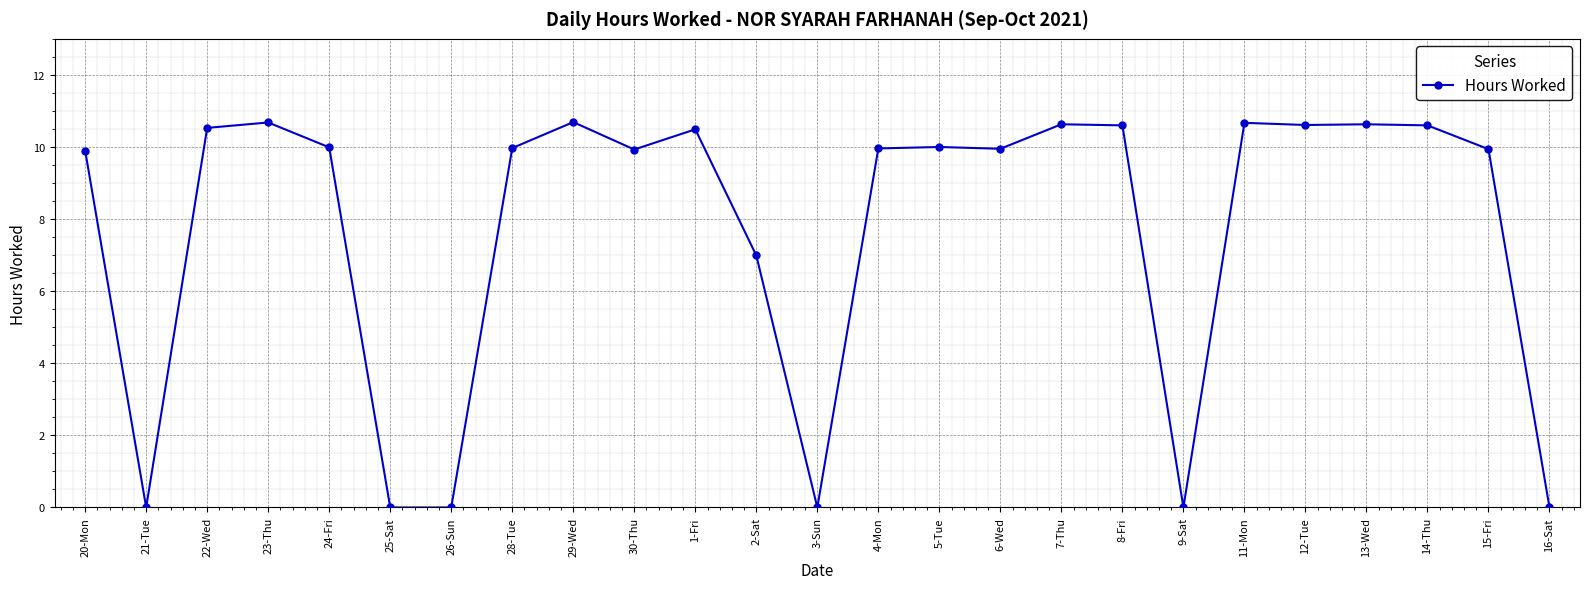

What is the change in value from 29-Wed to 30-Thu?

-0.8